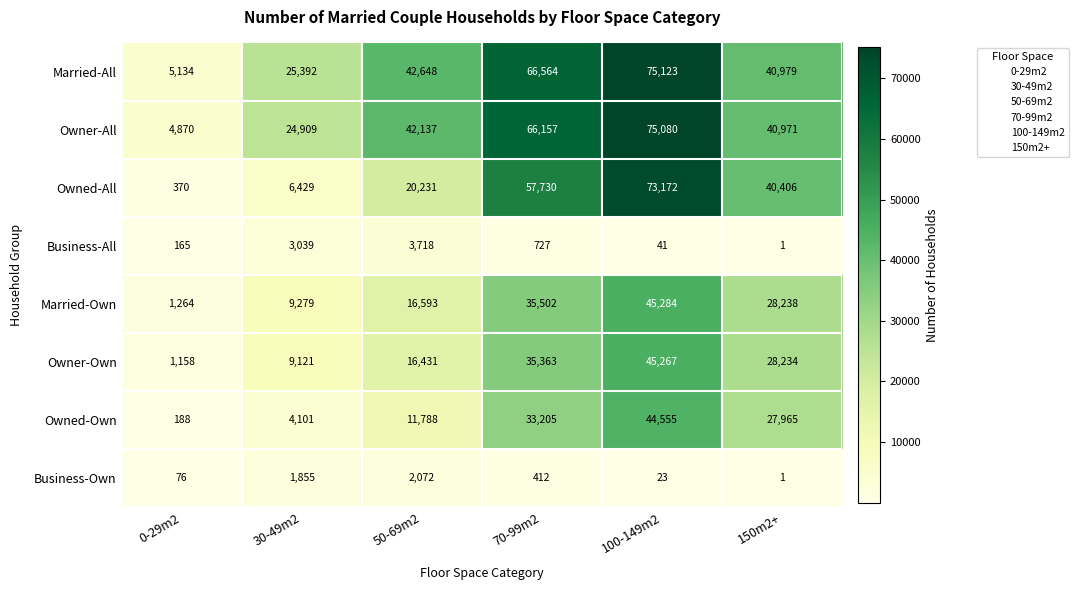

What is the sum of the Owner-All values at 70-99m2 and 100-149m2?

141237